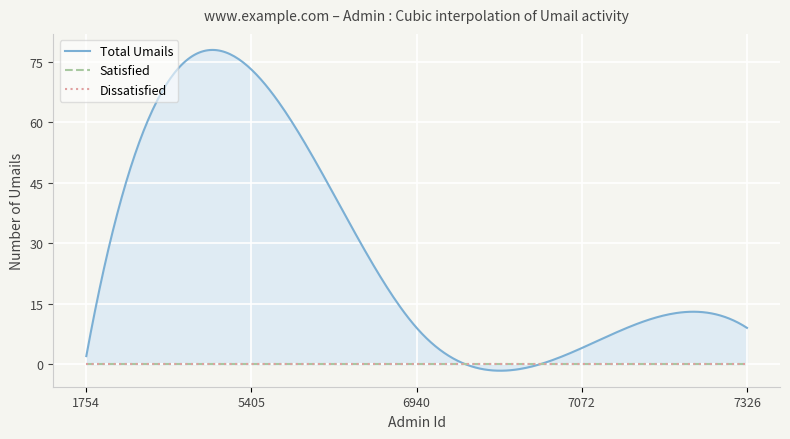

How many categories are shown in the chart?

5